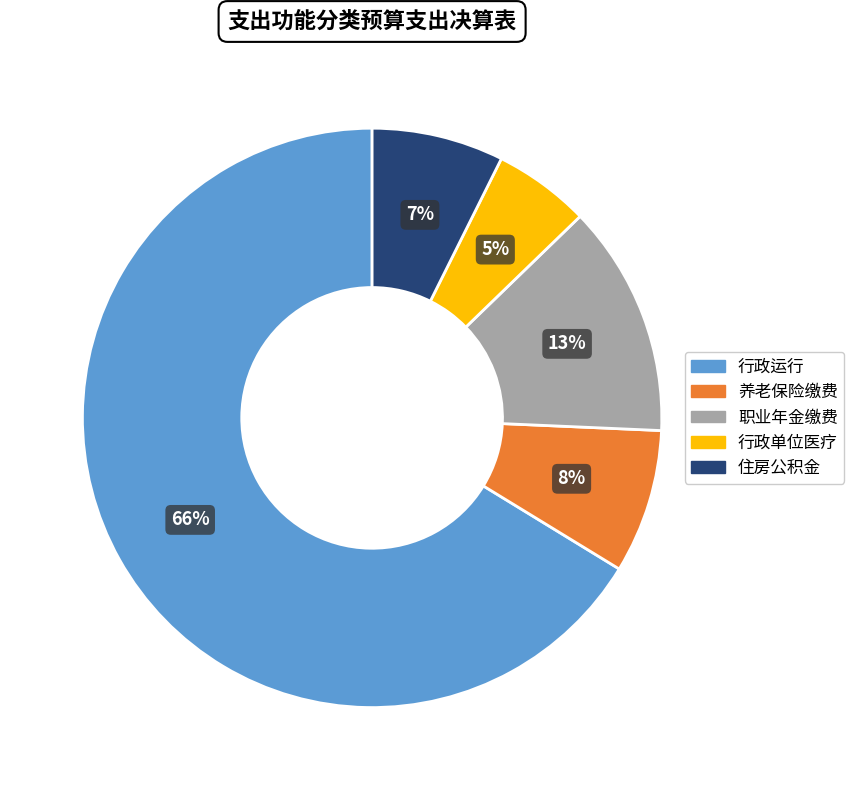

What is the ratio of the value at 行政单位医疗 to the value at 职业年金缴费?

0.4